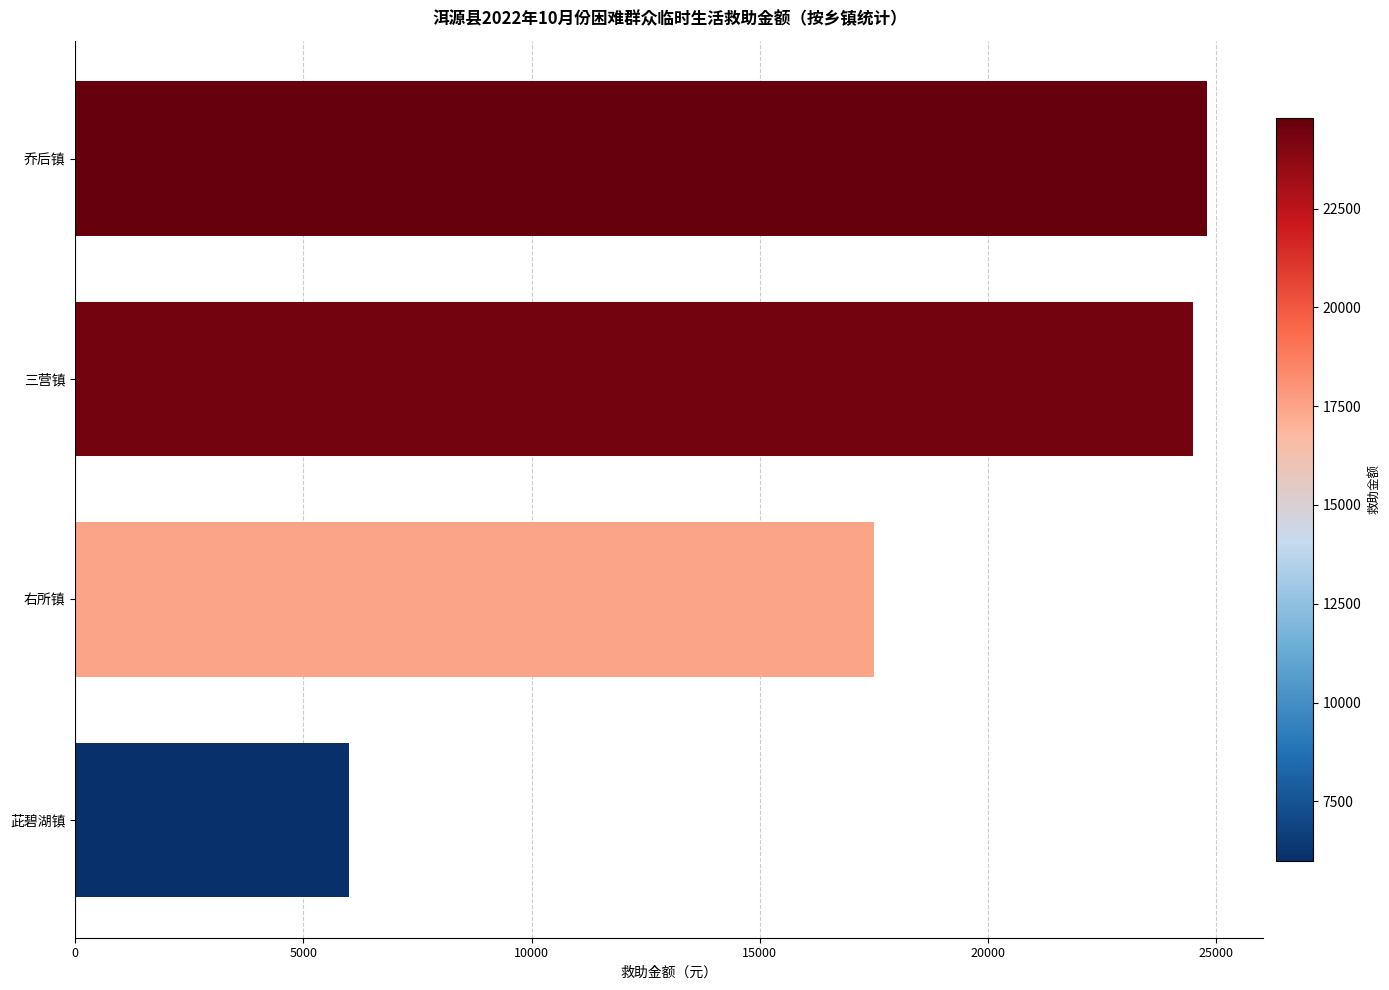

How many data points are less than 24500?

2